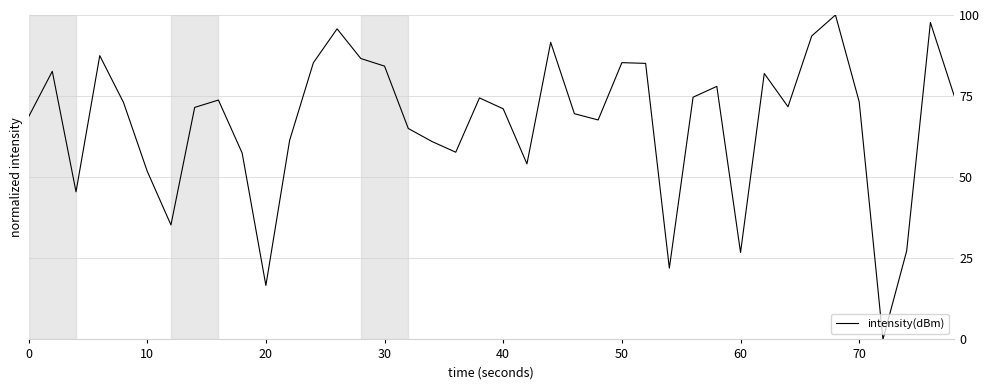

What is the maximum value shown in the chart?

100.0